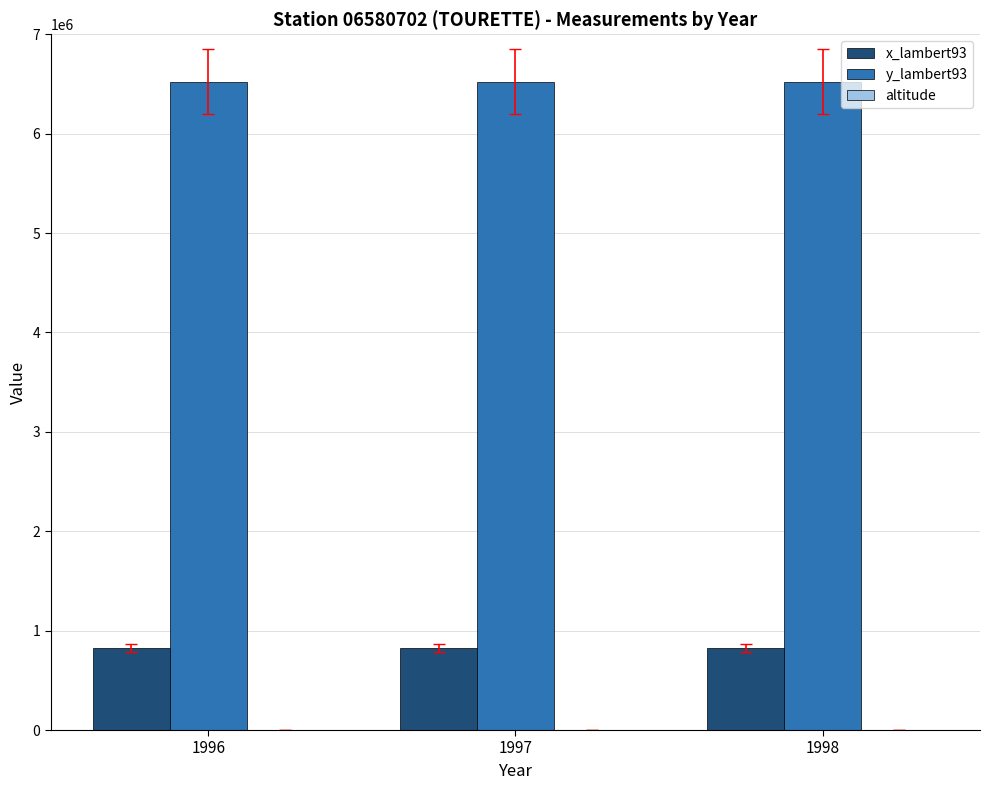

Which series has the largest total across all categories?

y_lambert93